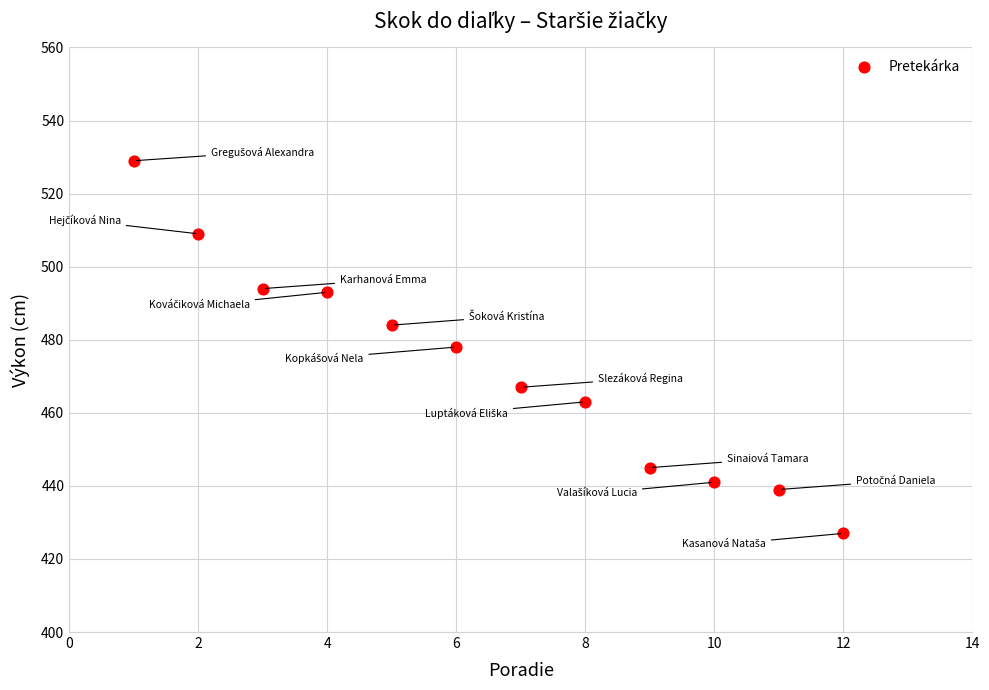

What is the average X value?

6